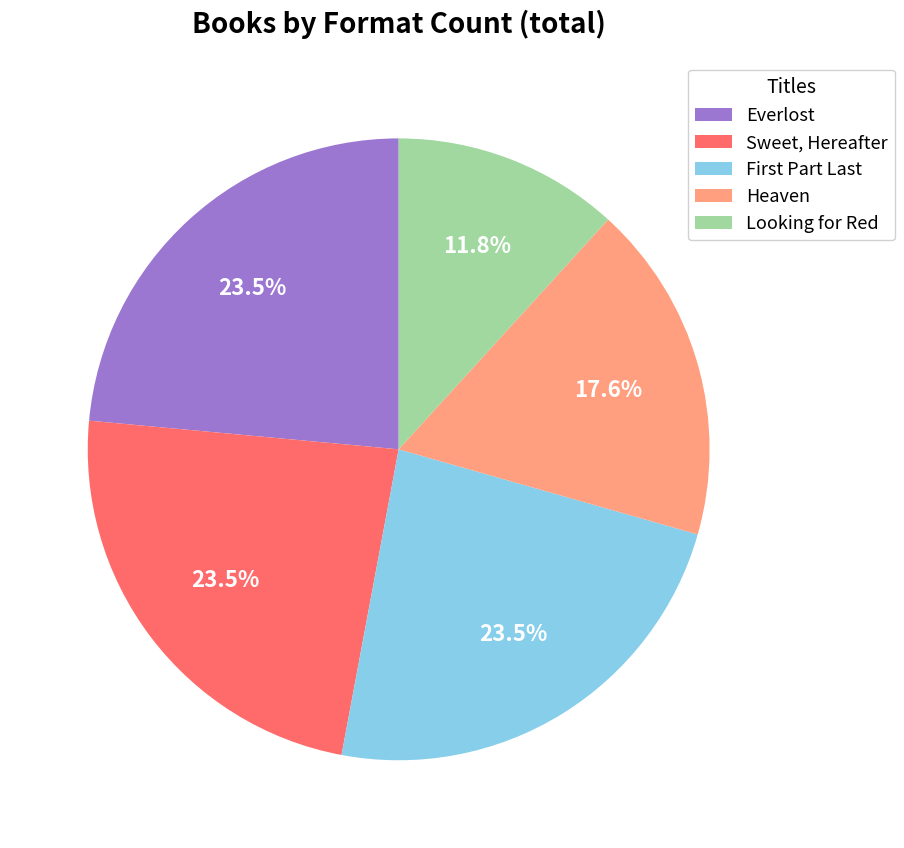

To the nearest percent, what portion does Looking for Red represent?

12%